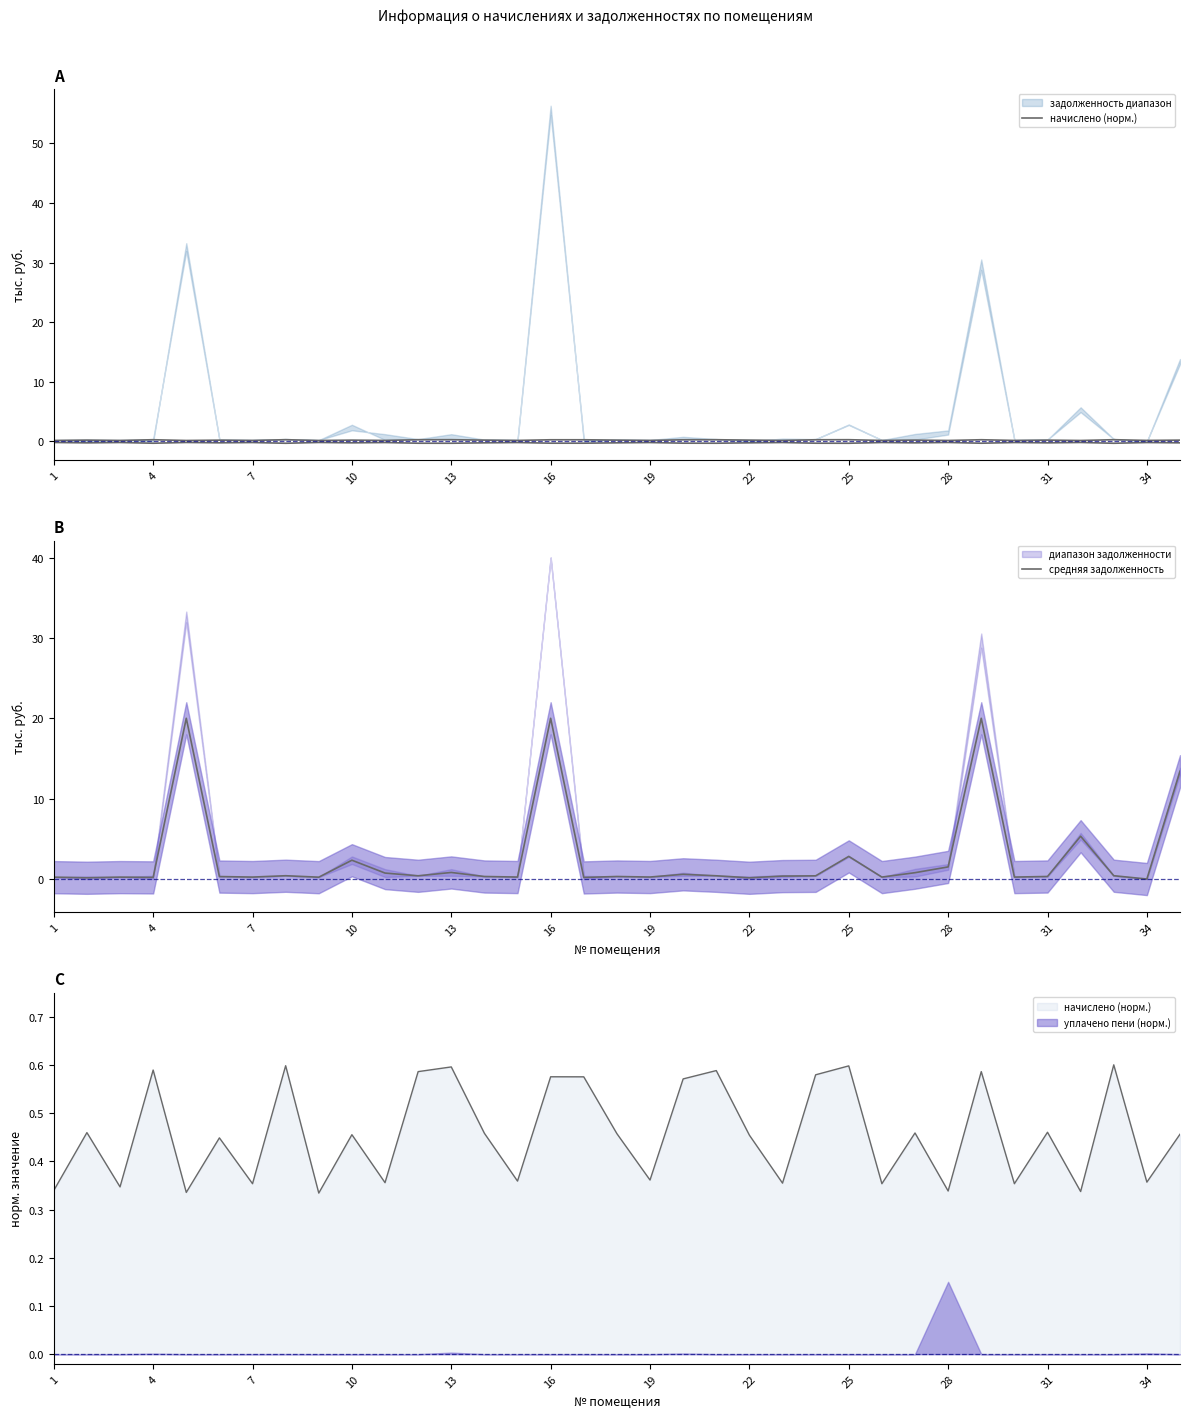

How many positive values does the средняя задолженность series have?

34